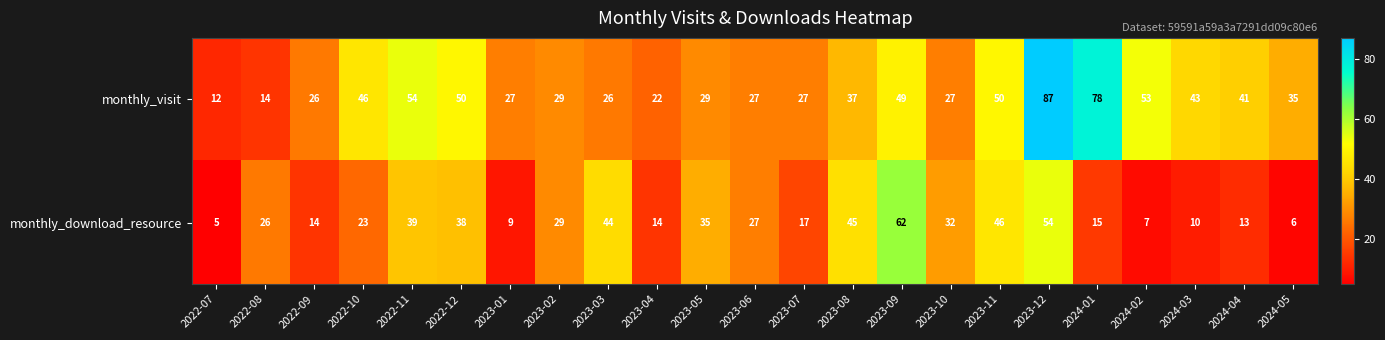

At which category is the sum across all series the highest?

2023-12